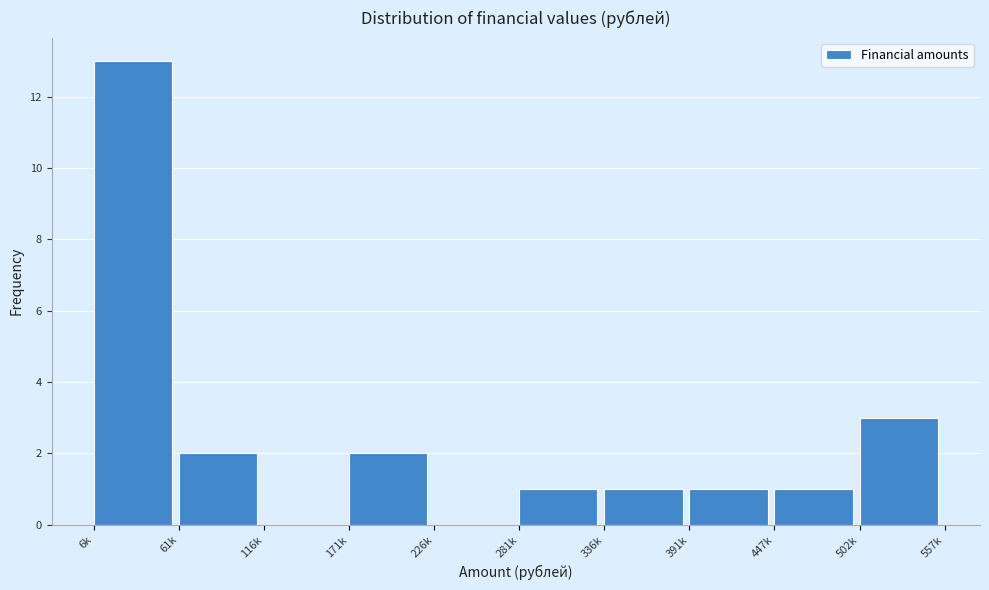

Reading left to right, what are all the values shown in this chart?

6k=13	61k=2	116k=0	171k=2	226k=0	281k=1	336k=1	391k=1	447k=1	502k=3